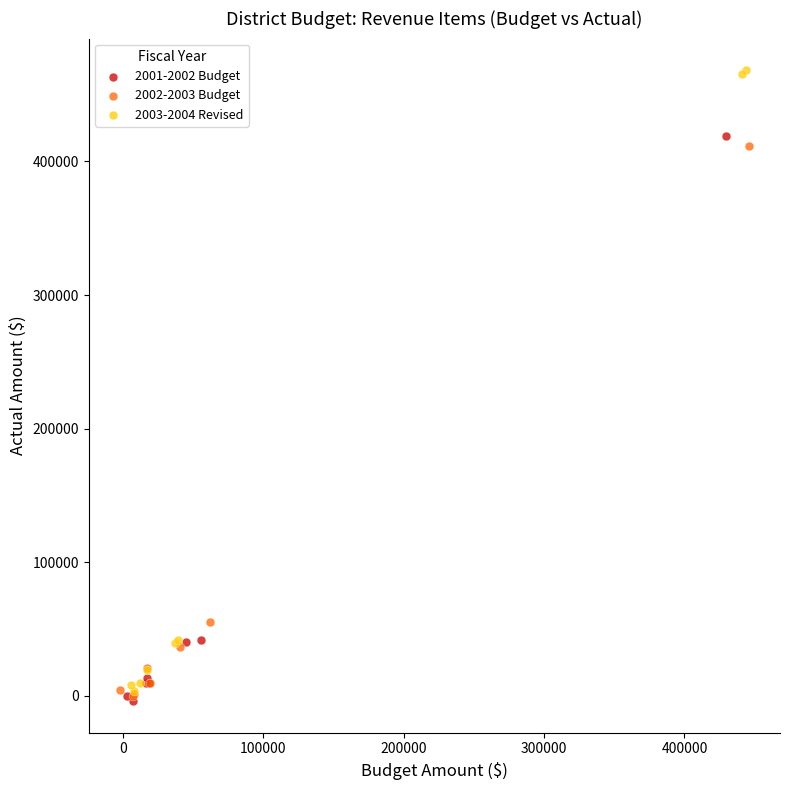

Which series has the largest Y range (max minus min)?

2003-2004 Revised